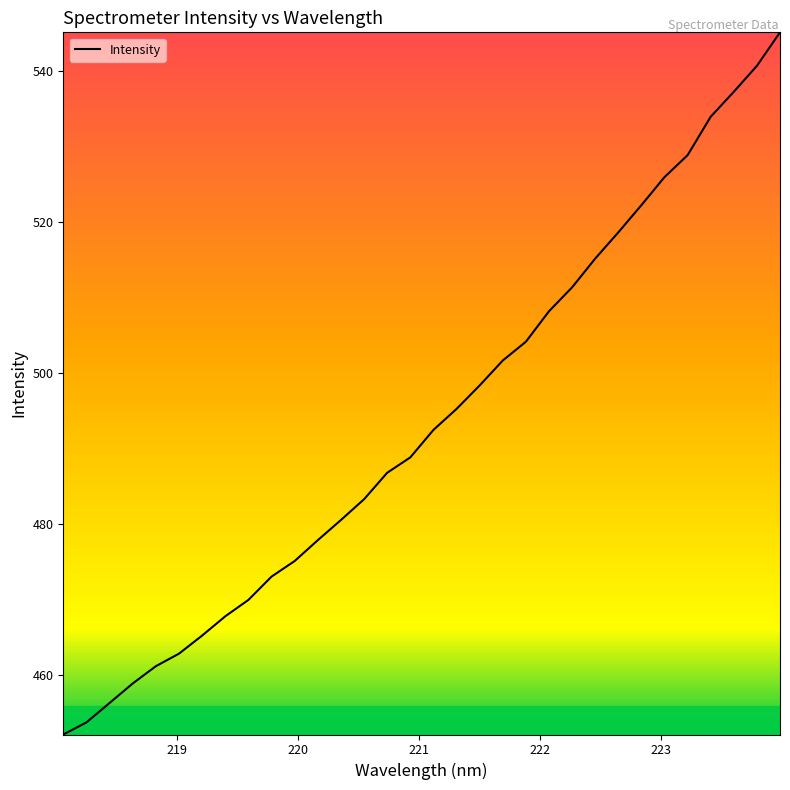

What is the difference between the maximum and minimum values?

93.0